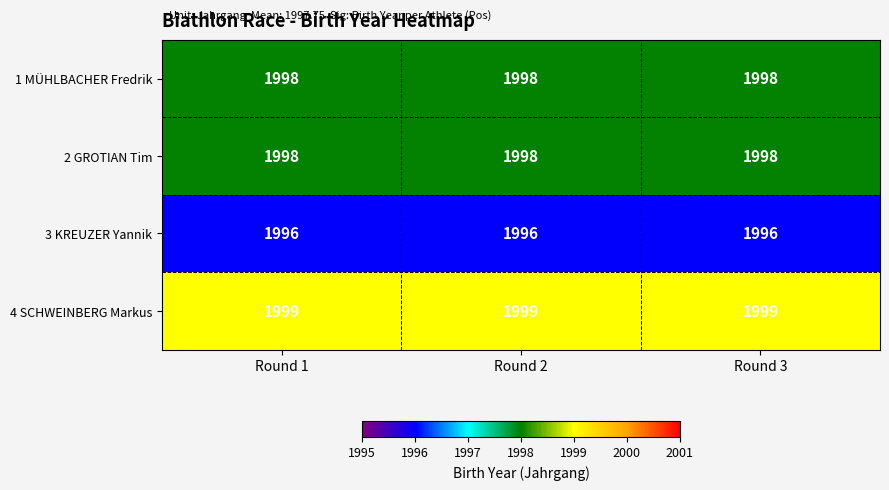

True or false: 3 KREUZER Yannik has a value of 2615 at Round 1.

False